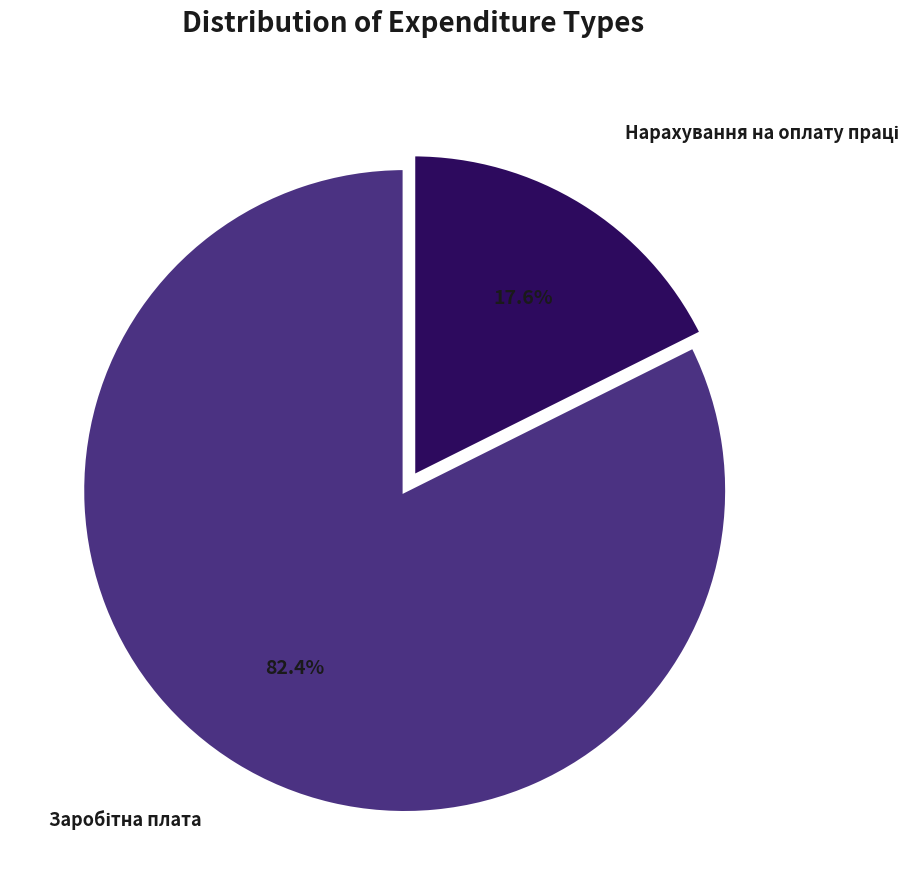

Is there a majority slice in this chart?

Yes